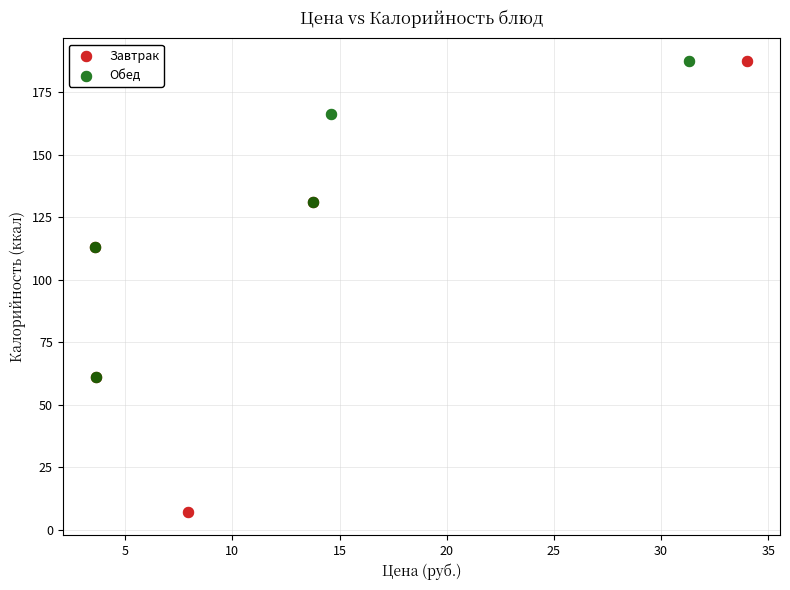

Which series has the widest spread of Y values?

Завтрак